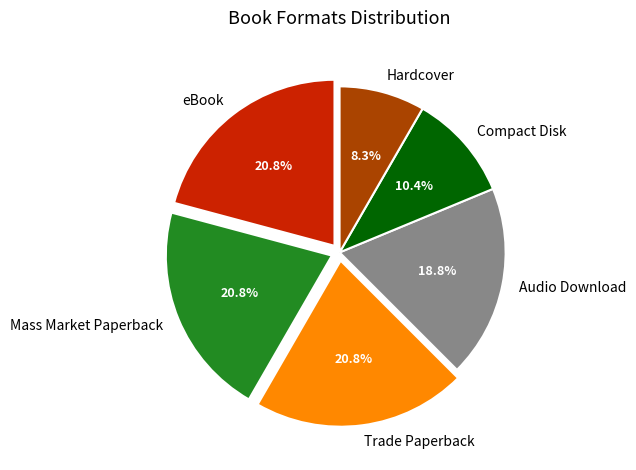

The eBook slice represents 21% of the pie. True or false?

True